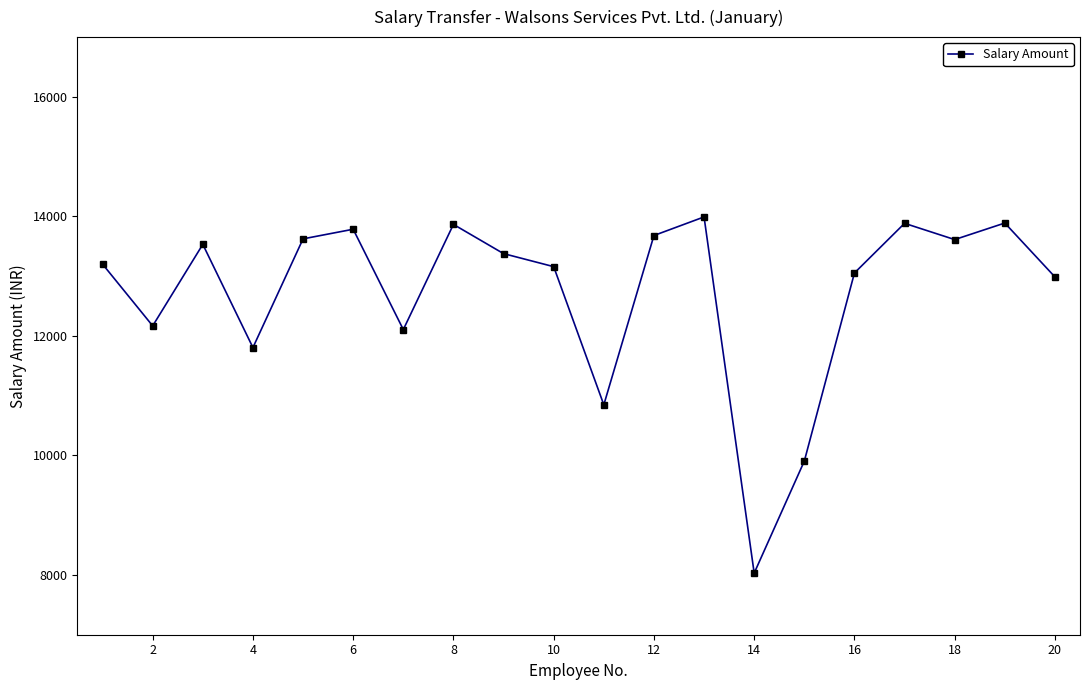

What is the value of the 11th point from the left?

10847